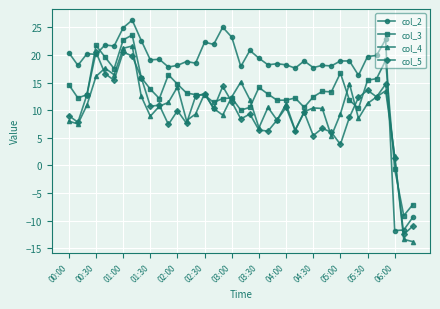

What is the value of the col_3 point at the 1st from the left?

14.6